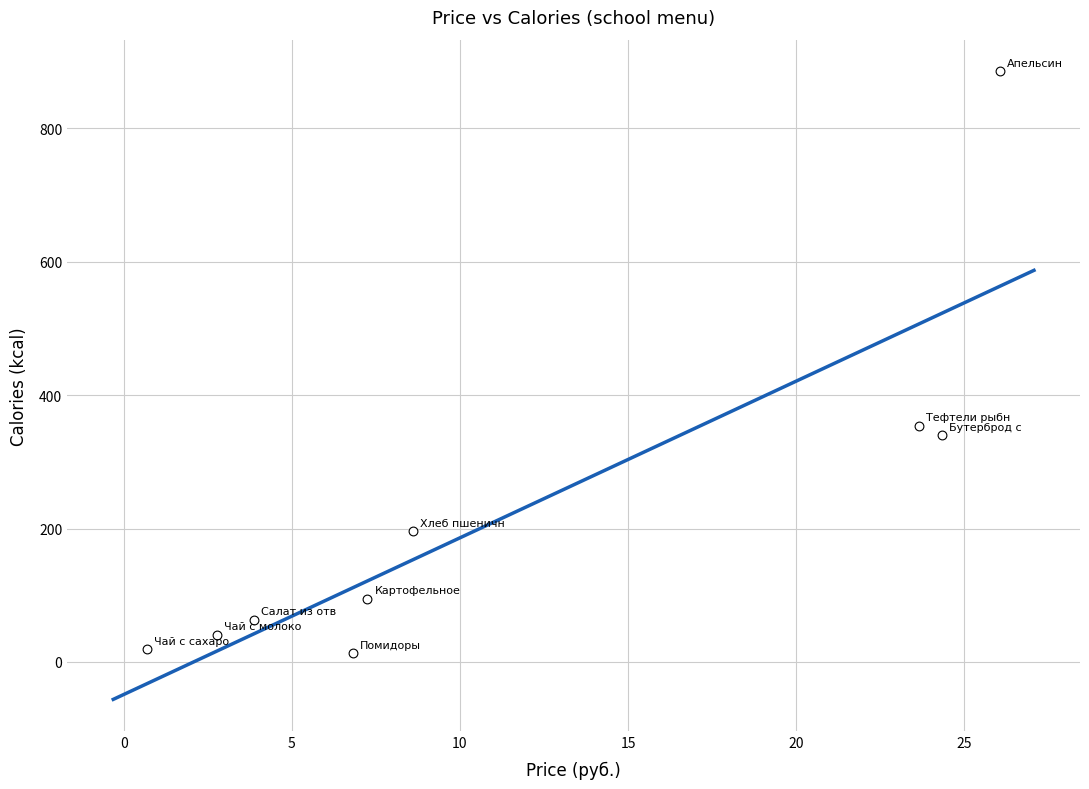

What is the average Y value?

223